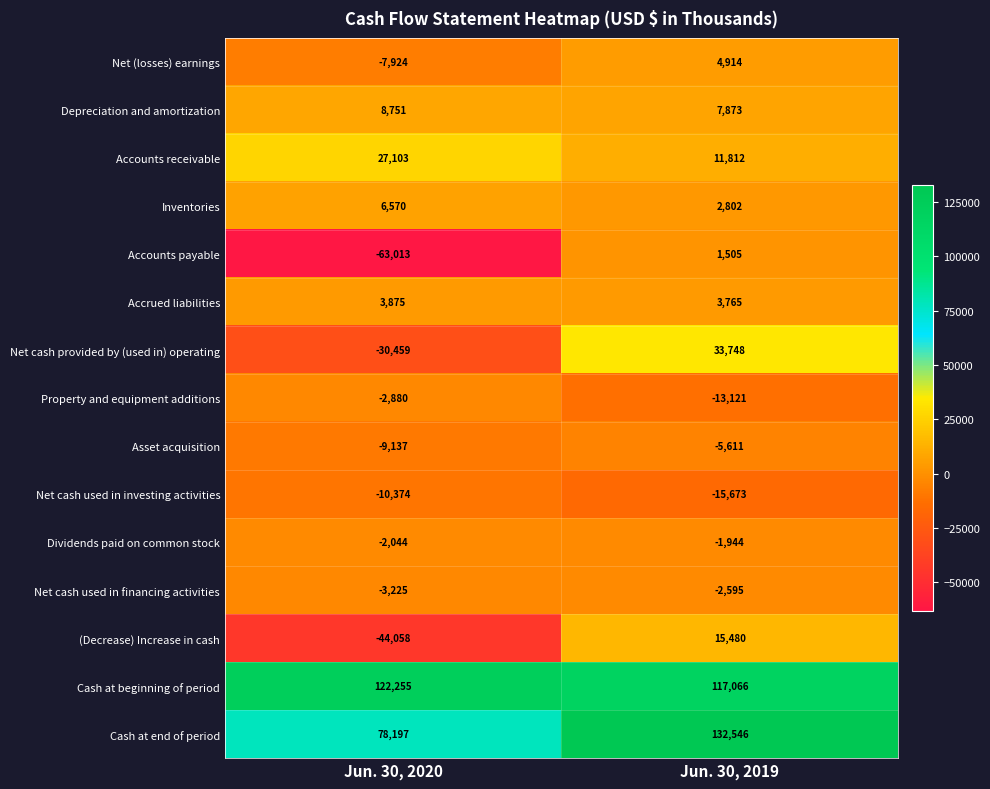

How many series are shown in this chart?

15